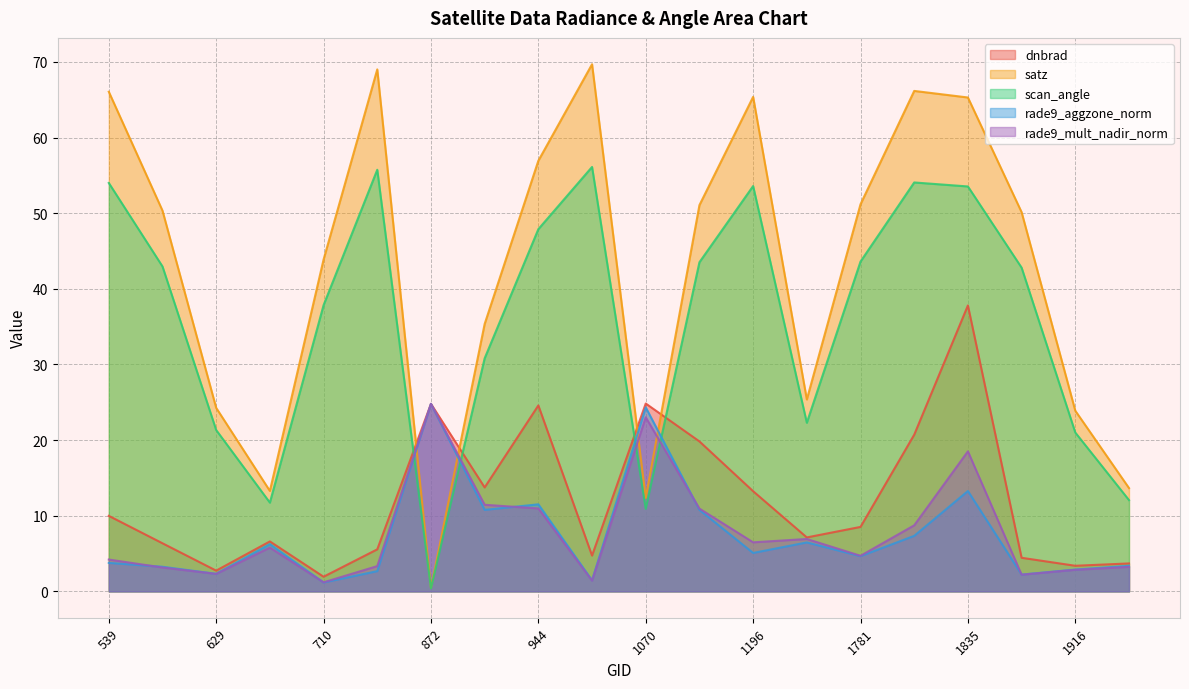

How many series are shown in this chart?

5